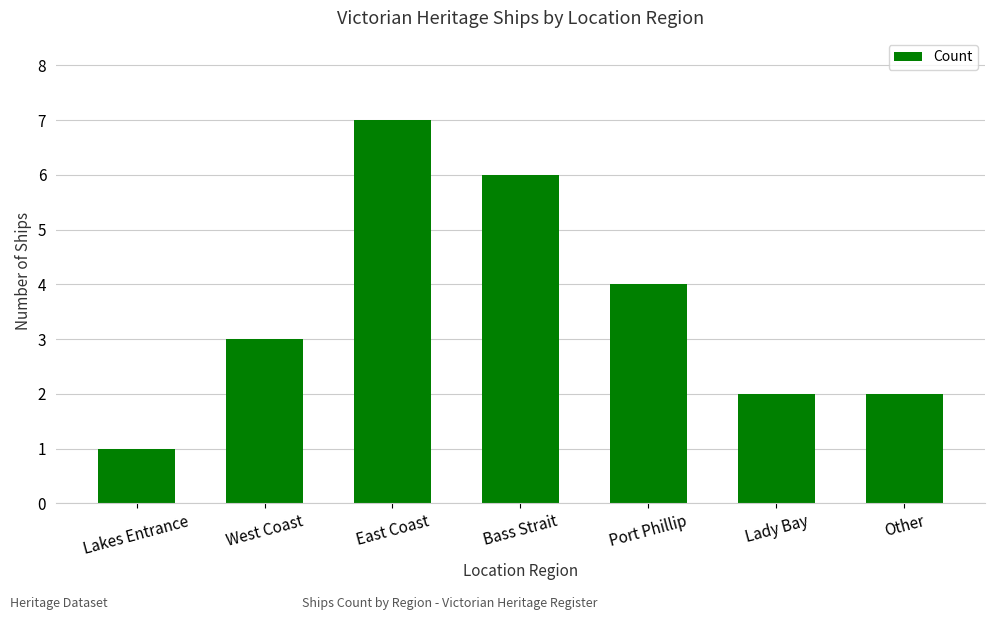

The value at Lakes Entrance is 1. True or false?

True